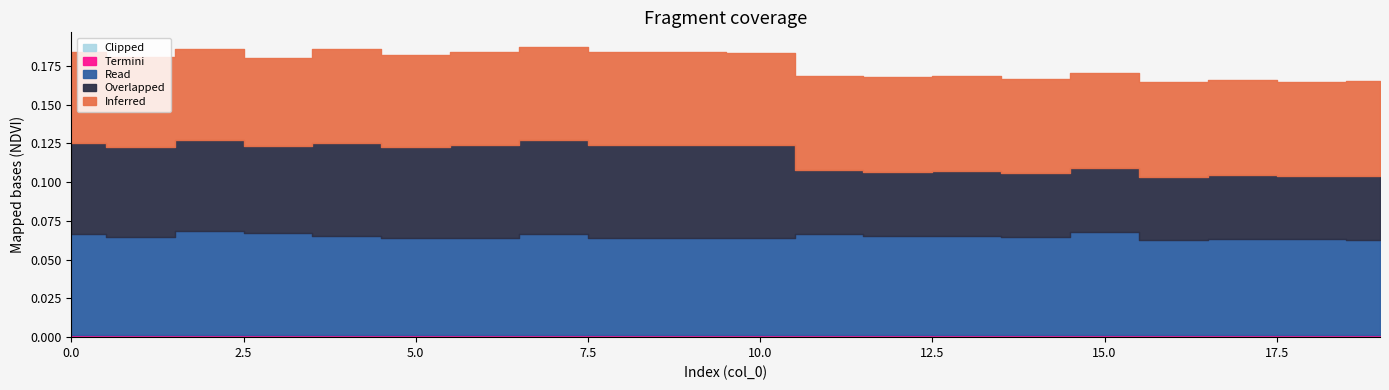

True or false: Overlapped and Clipped intersect in this chart.

False